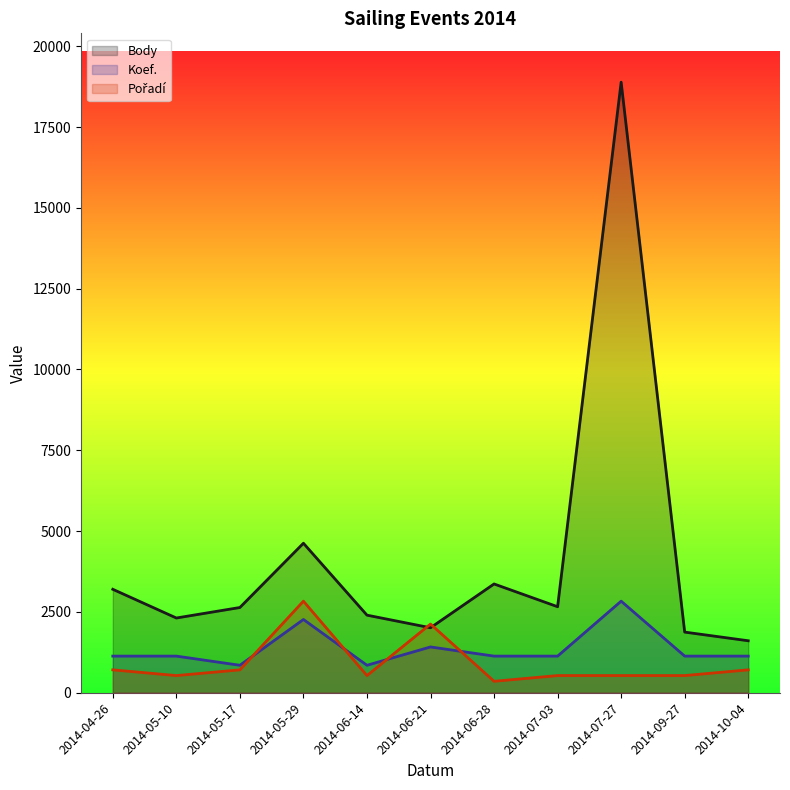

At which label does Koef. first exceed 1133?

2014-04-26